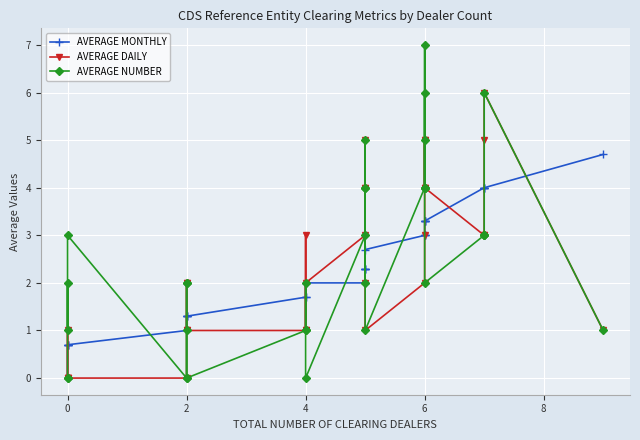

How many data points in AVERAGE MONTHLY are above 2?

17